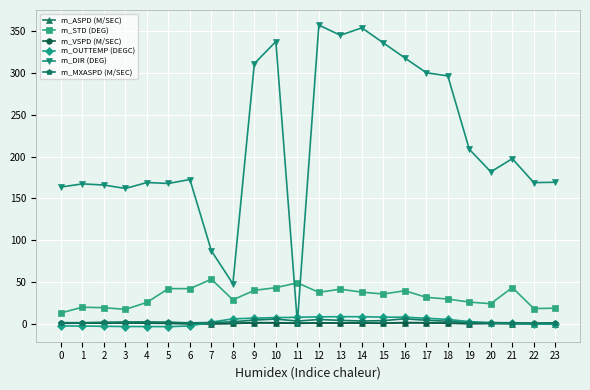

Is it true that m_DIR (DEG) equals 318.1 at 16?

True